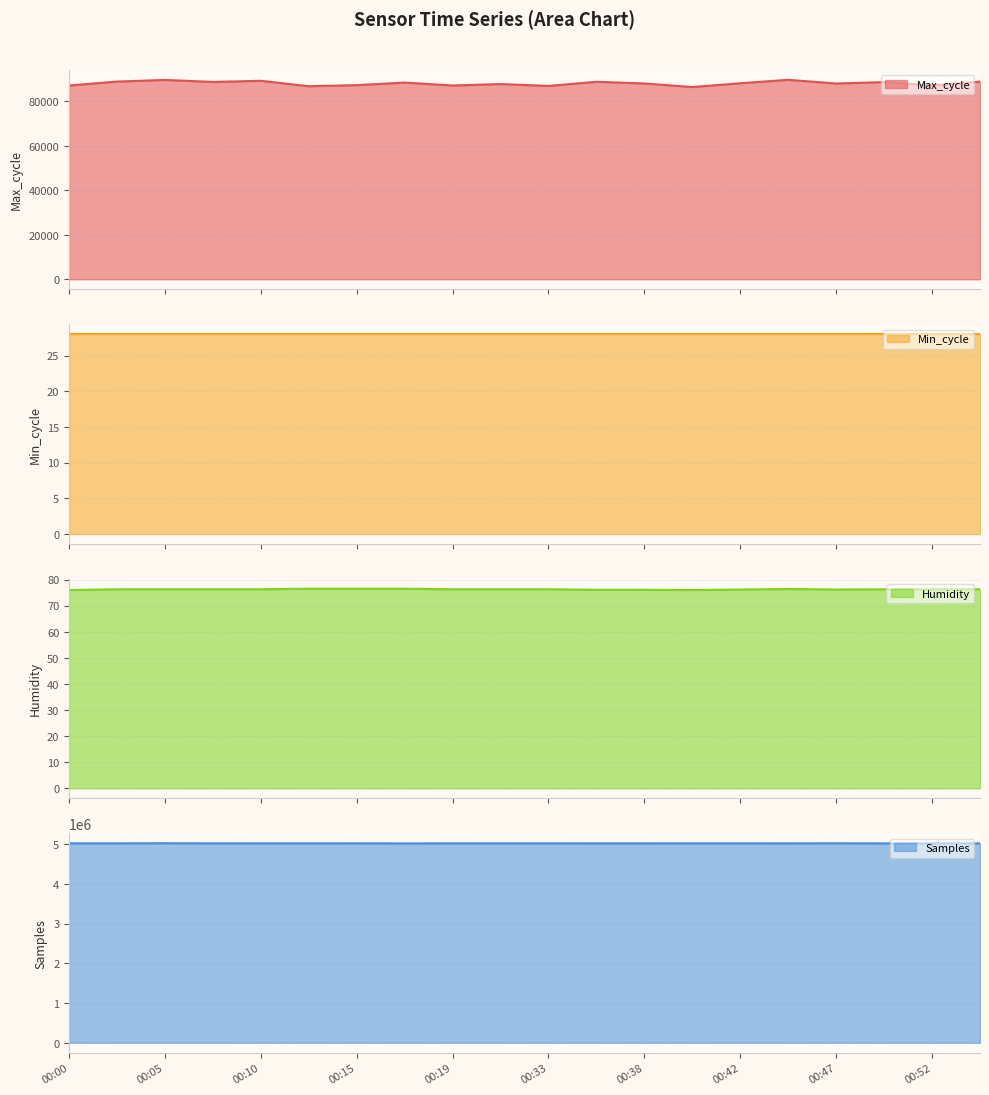

The value of Samples at 00:02 is 5025564.0. True or false?

True